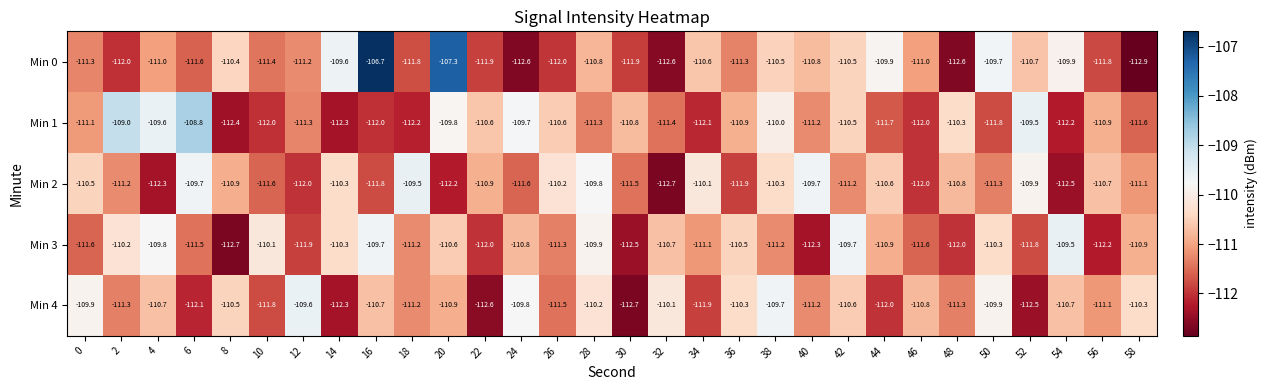

Which series changed the most between 6 and 52?

Min 0